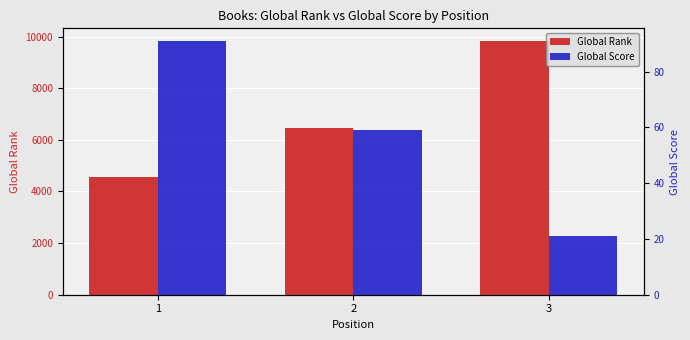

Count the Global Rank values in the range 4556 to 9826.

3